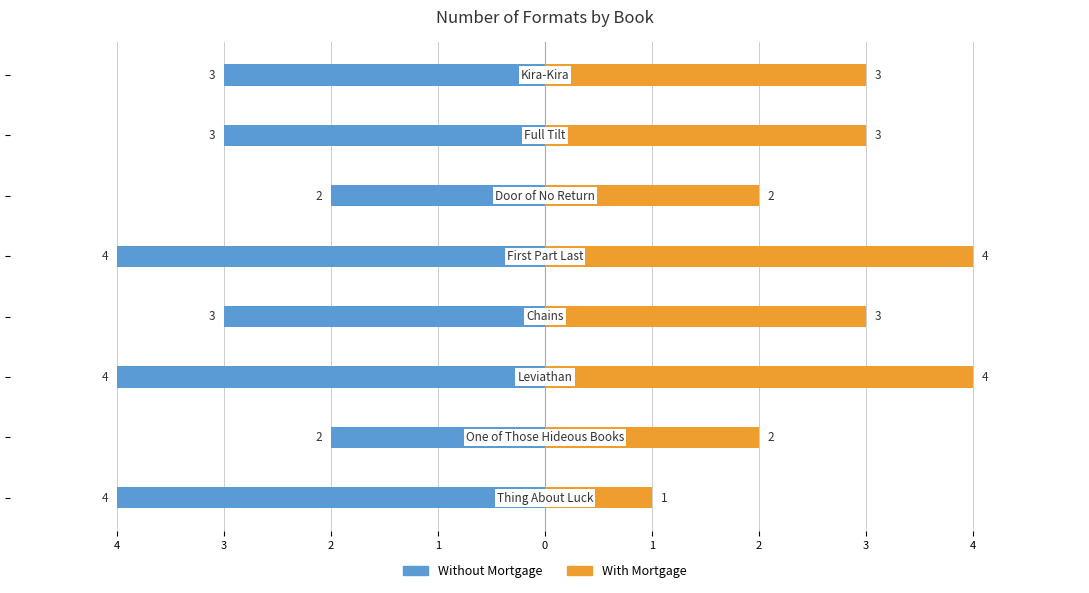

Reading left to right, transcribe all the data shown in this chart.

Without Mortgage: 4=-4	3=-2	2=-4	1=-3	0=-4	1=-2	2=-3	3=-3
With Mortgage: 4=1	3=2	2=4	1=3	0=4	1=2	2=3	3=3